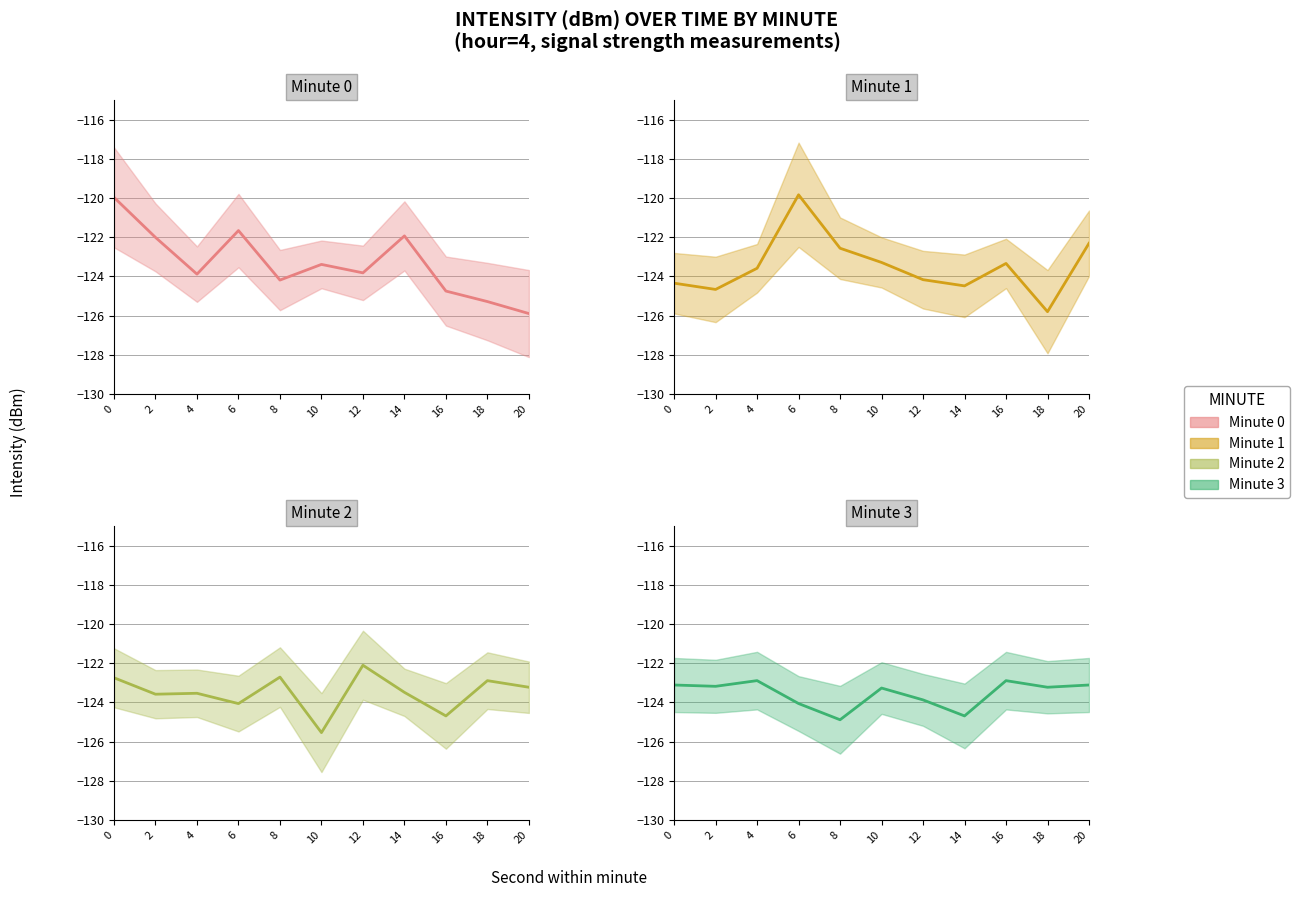

What is the average value of the min0 series?

-123.3